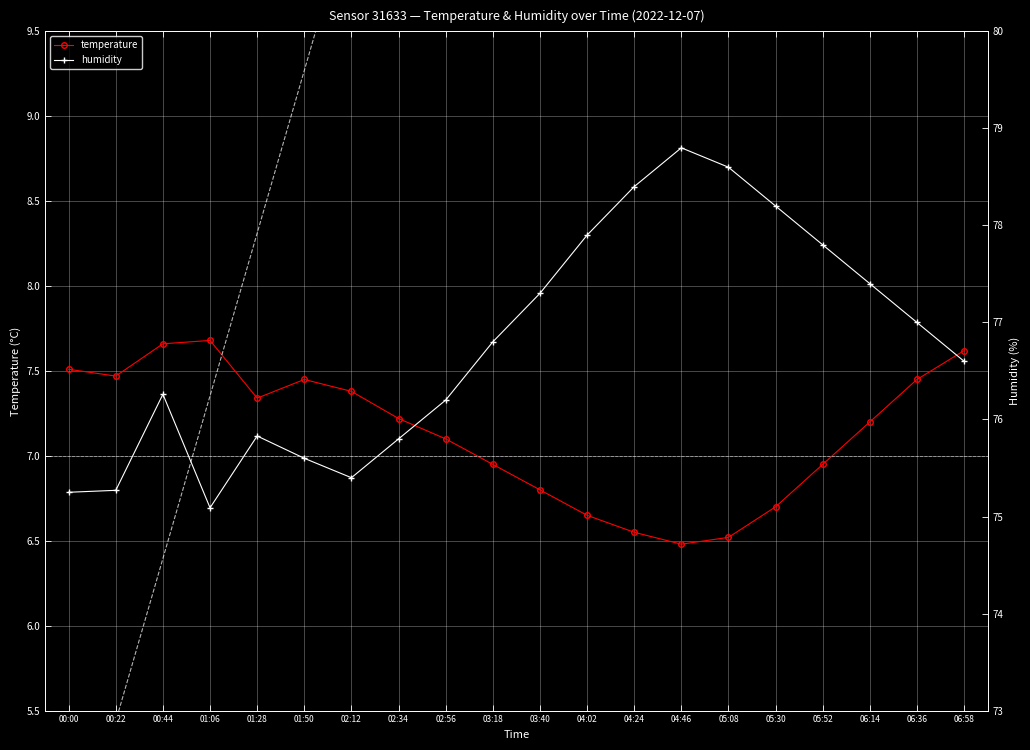

Reading right to left, list all the values displayed in this chart.

temperature: 7.6	7.5	7.2	7.0	6.7	6.5	6.5	6.5	6.7	6.8	7.0	7.1	7.2	7.4	7.5	7.3	7.7	7.7	7.5	7.5
humidity: 76.6	77.0	77.4	77.8	78.2	78.6	78.8	78.4	77.9	77.3	76.8	76.2	75.8	75.4	75.6	75.8	75.1	76.3	75.3	75.2